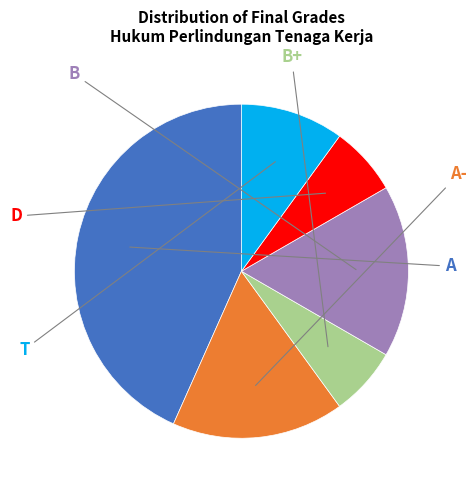

Between A and A-, which is larger?

A